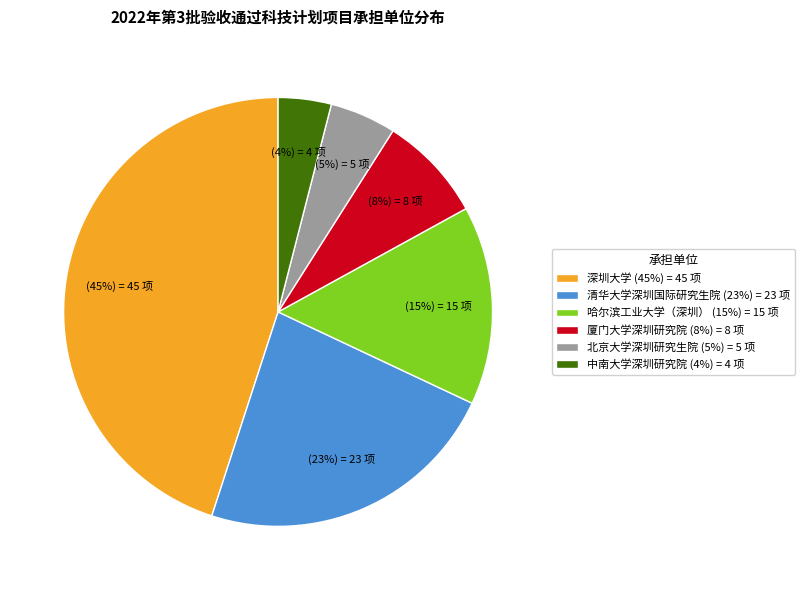

True or false: 深圳大学 accounts for 45% of the total.

True